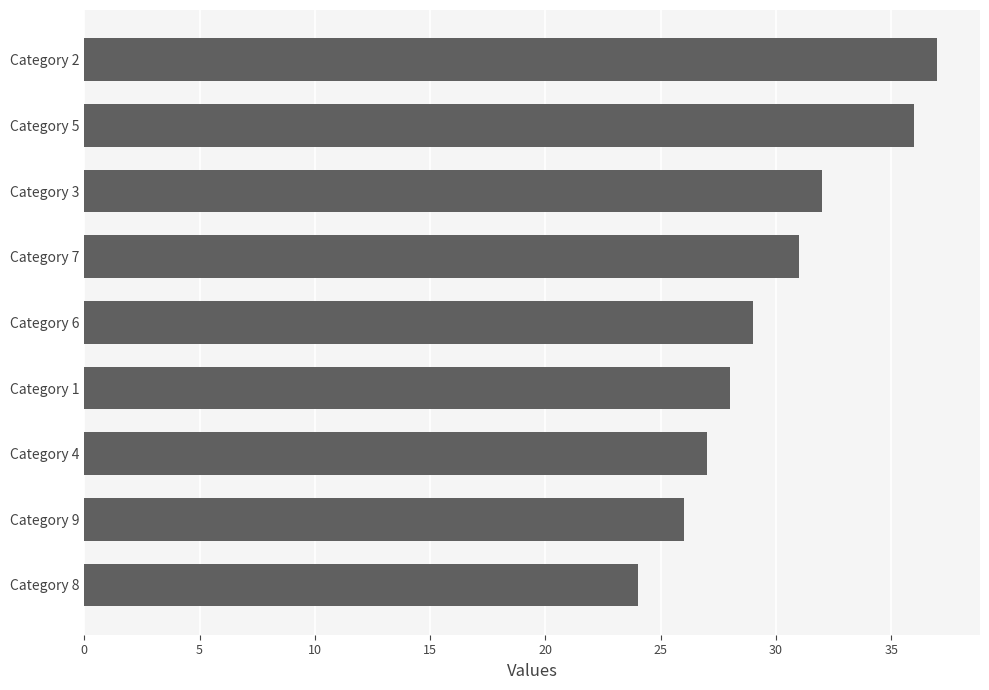

Rank the categories by value from lowest to highest.

Category 8, Category 9, Category 4, Category 1, Category 6, Category 7, Category 3, Category 5, Category 2